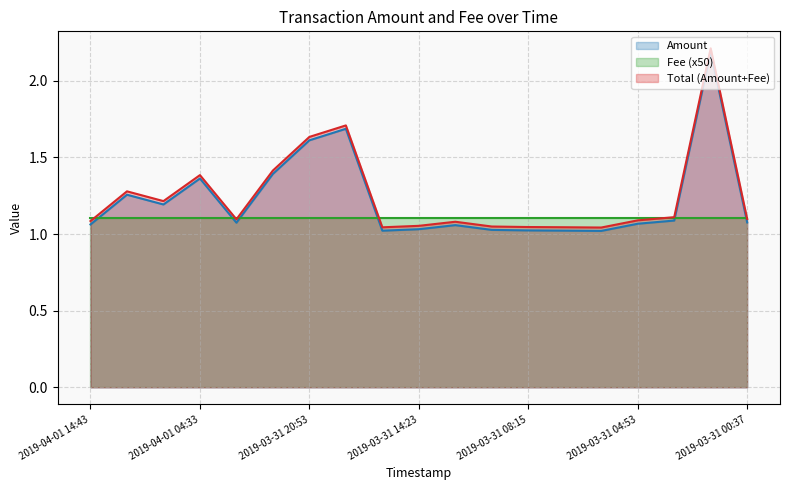

What is the difference between the second highest and second lowest values in the Total (Amount+Fee) series?

0.7